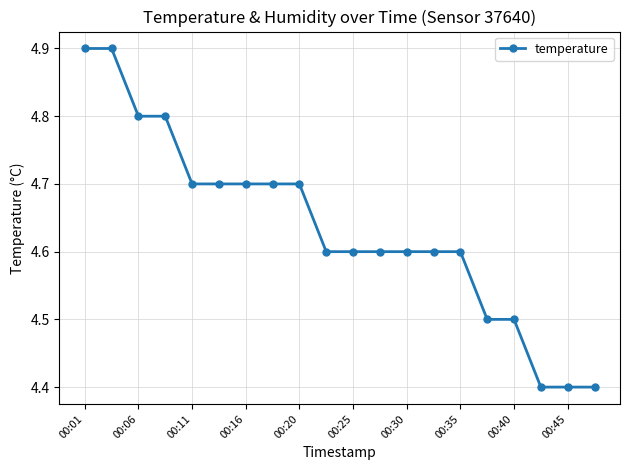

What is the difference between the maximum and second lowest values?

0.5